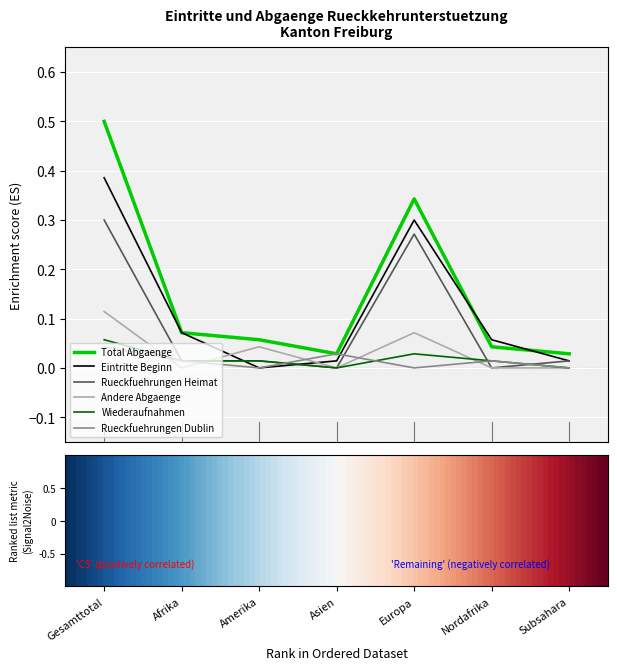

Which series has the largest total across all categories?

Total Abgaenge